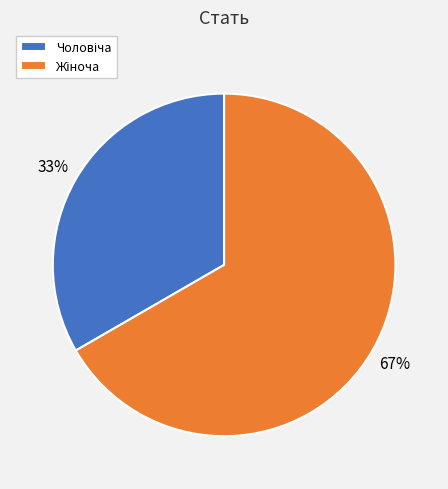

To the nearest percent, what is the average slice percentage?

50%